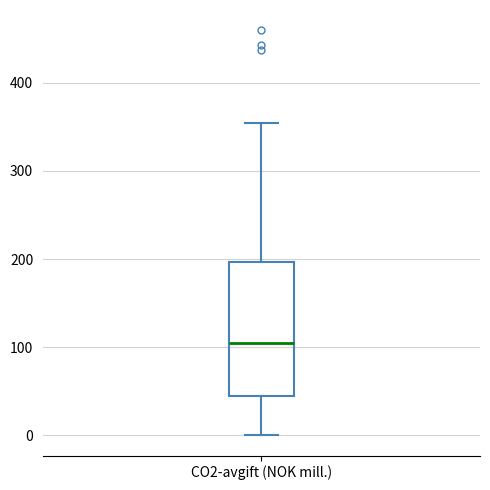

Read this box plot against the y-axis: the position of the median line, the range covered by the box, and the ends of both whiskers. The values are not printed on the chart, so give them approximately, as read against the axis.

median 110, box 40 to 200, whiskers 0 to 350